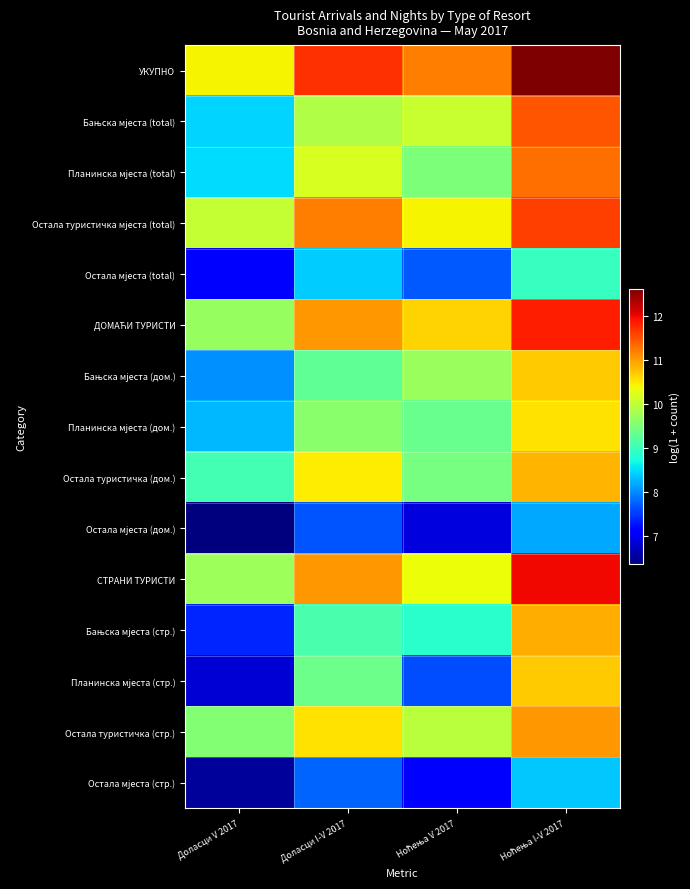

What is the minimum value shown in the chart?

6.4